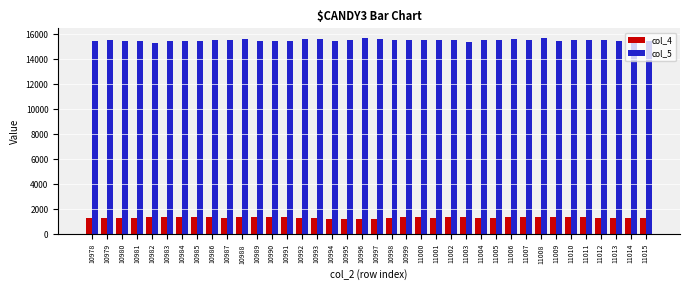

What is the maximum value shown in the chart?

15689